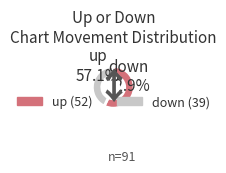

Is the sum of down and up greater than half?

Yes